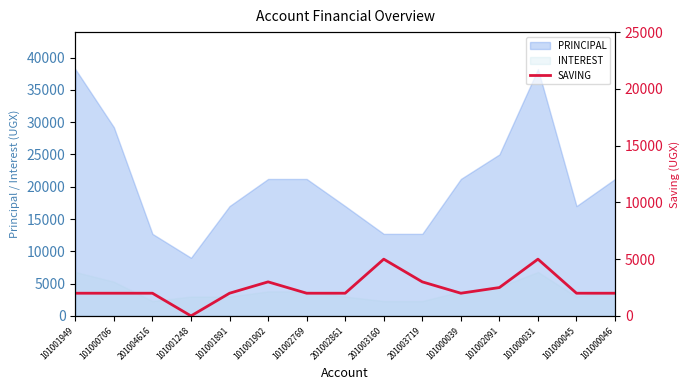

How many interior local peaks (higher than both neighbors) does the data have?

3